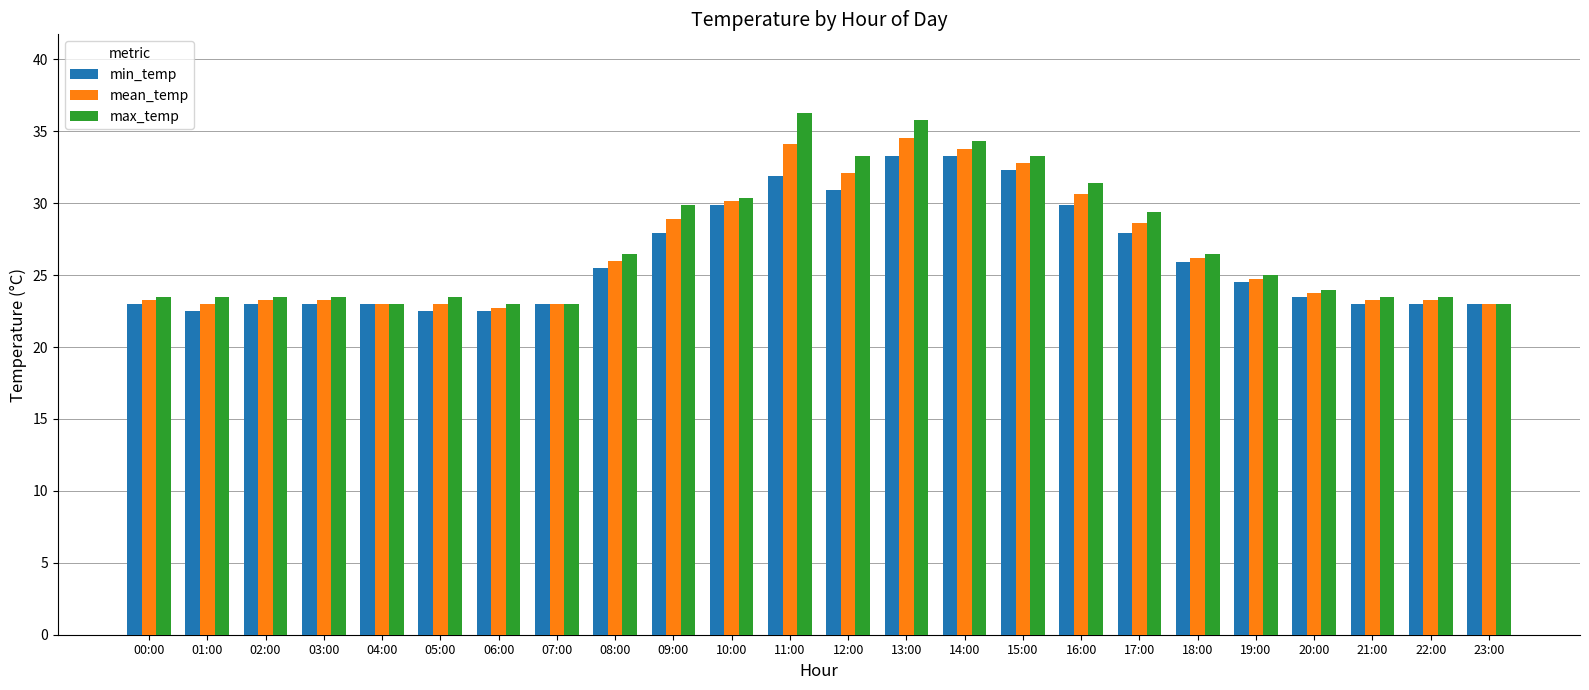

True or false: max_temp has a value of 23.4 at 11:00.

False